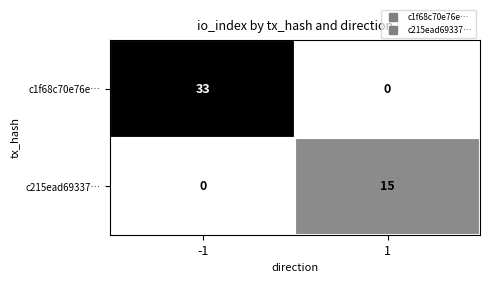

What is the greatest value displayed?

33